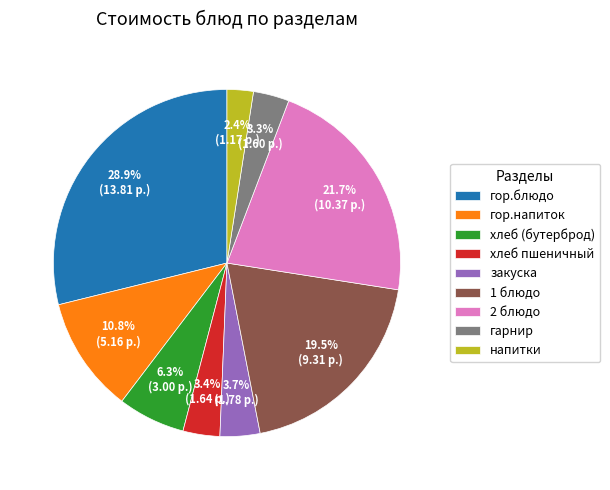

To the nearest percent, what is the combined percentage of гор.блюдо and гор.напиток?

40%